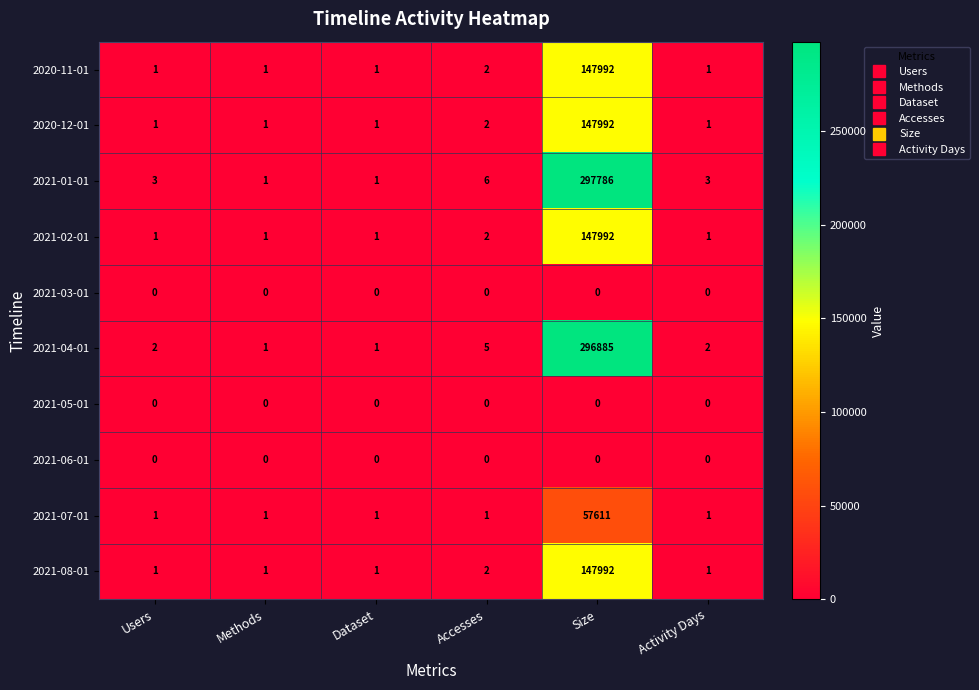

What is the average value of the 2021-07-01 series?

9603